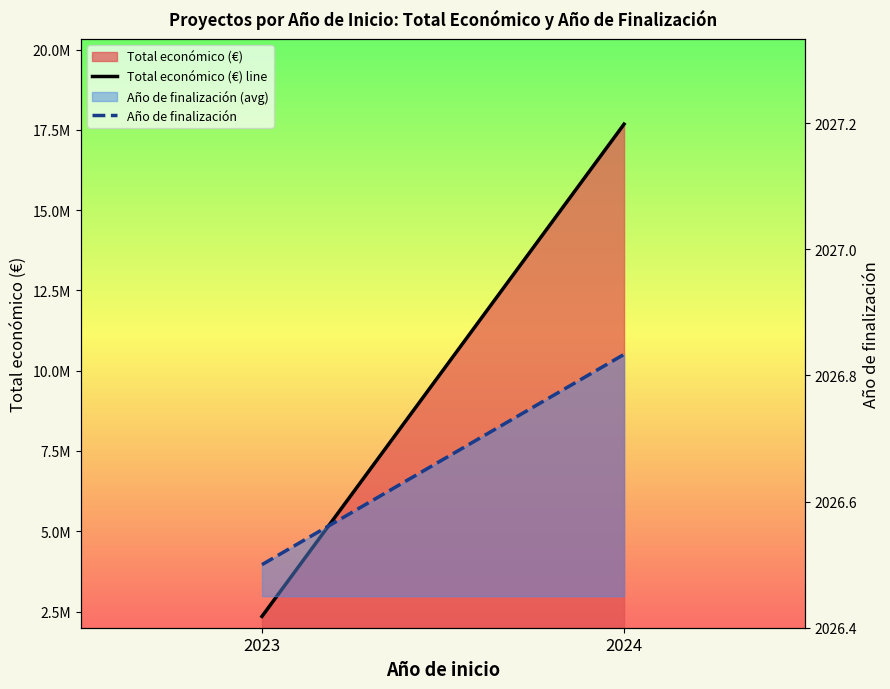

Rank the categories by Total económico (€) line value from lowest to highest.

2023, 2024